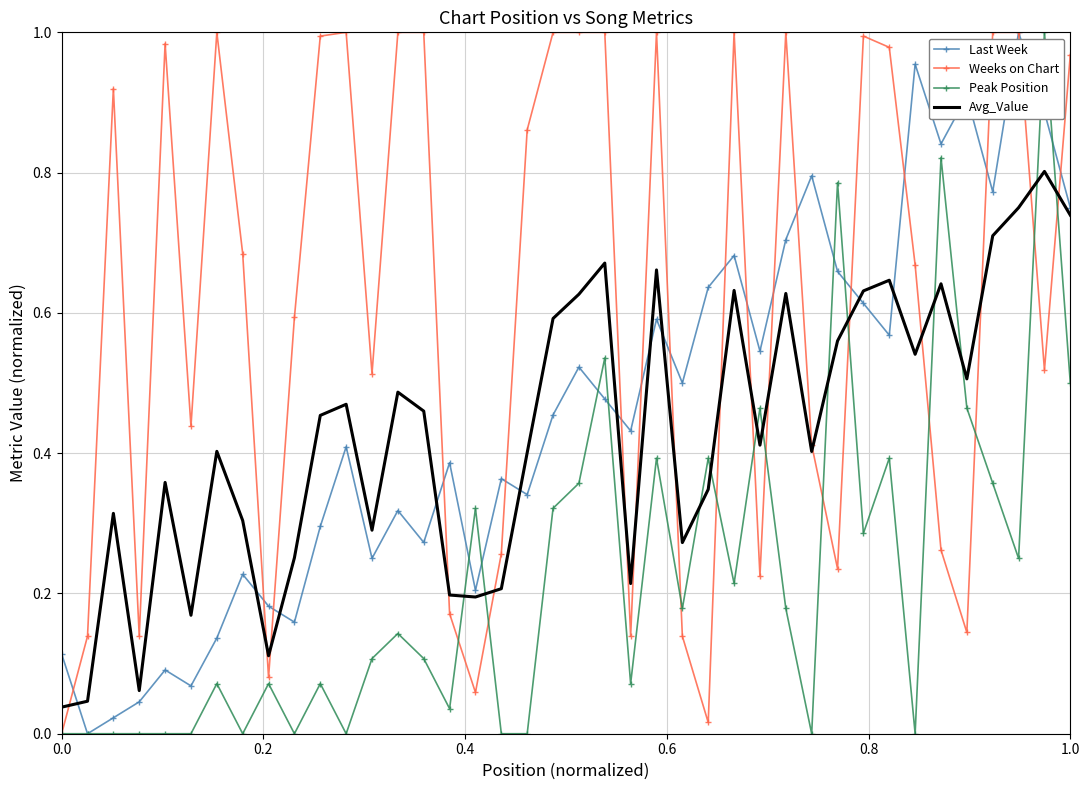

What are all the series names shown in the legend?

Last Week, Weeks on Chart, Peak Position, Avg_Value